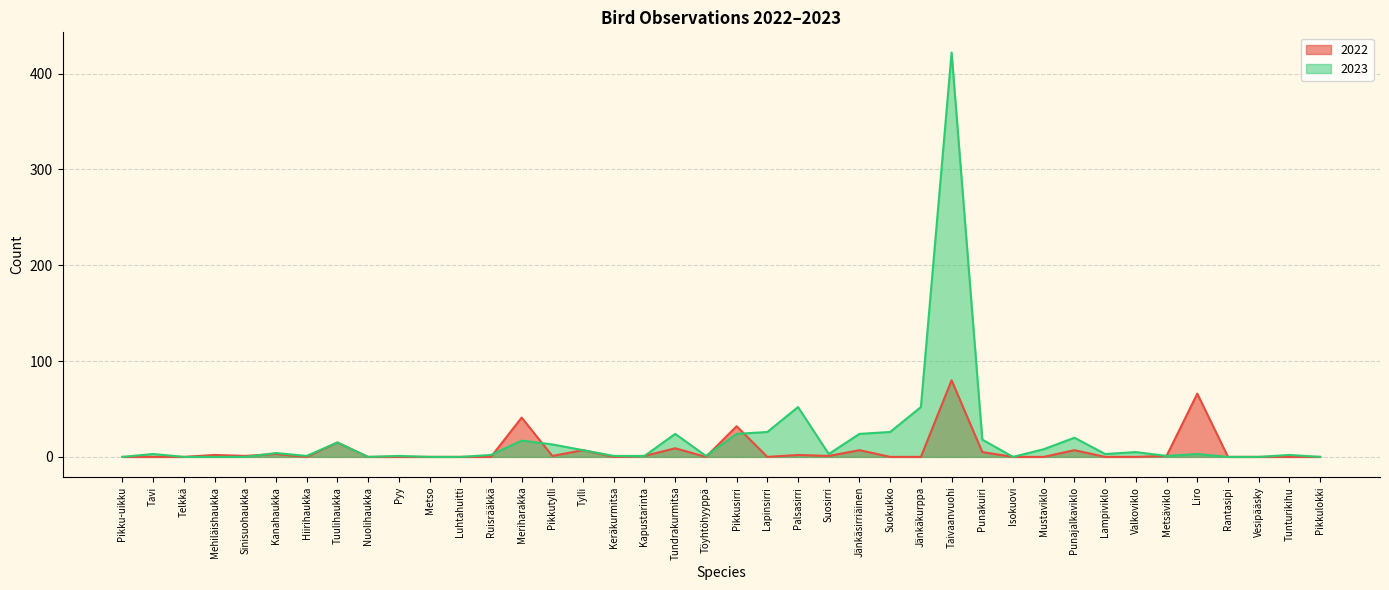

List the labels in order of 2023 value, largest first.

Taivaanvuohi, Palsasirri, Jänkäkurppa, Lapinsirri, Suokukko, Tundrakurmitsa, Pikkusirri, Jänkäsirriäinen, Punajalkaviklo, Punakuiri, Meriharakka, Tuulihaukka, Pikkutylli, Mustaviklo, Tylli, Valkoviklo, Kanahaukka, Tavi, Suosirri, Lampiviklo, Liro, Ruisrääkkä, Tunturikihu, Hiirihaukka, Pyy, Keräkurmitsa, Kapustarinta, Töyhtöhyyppä, Metsäviklo, Pikku-uikku, Telkkä, Mehiläishaukka, Sinisuohaukka, Nuolihaukka, Metso, Luhtahuitti, Isokuovi, Rantasipi, Vesipääsky, Pikkulokki